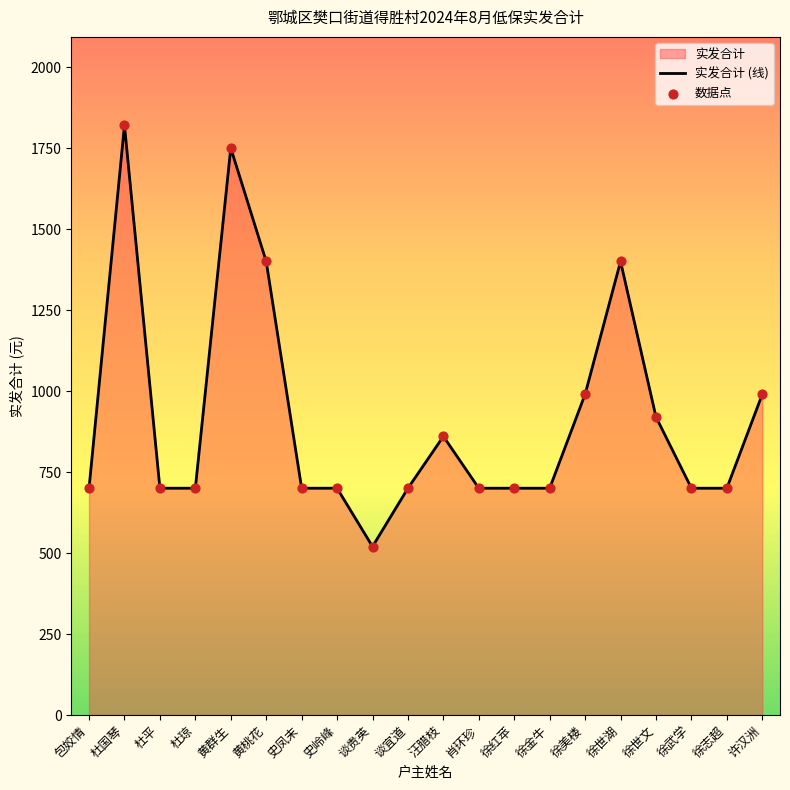

Is the value of 实发合计 (线) at 史岭峰 greater than the value of 数据点 at 杜琼?

No